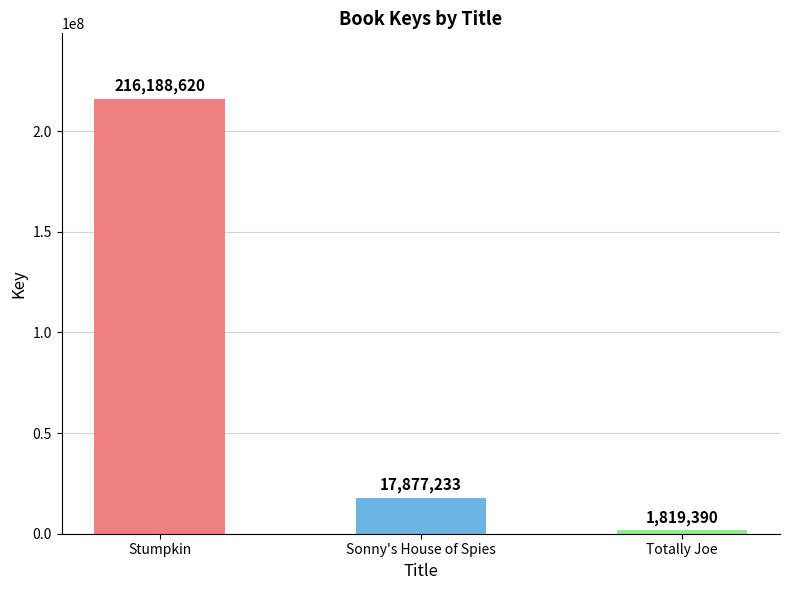

List the labels in order of value, smallest first.

Totally Joe, Sonny's House of Spies, Stumpkin